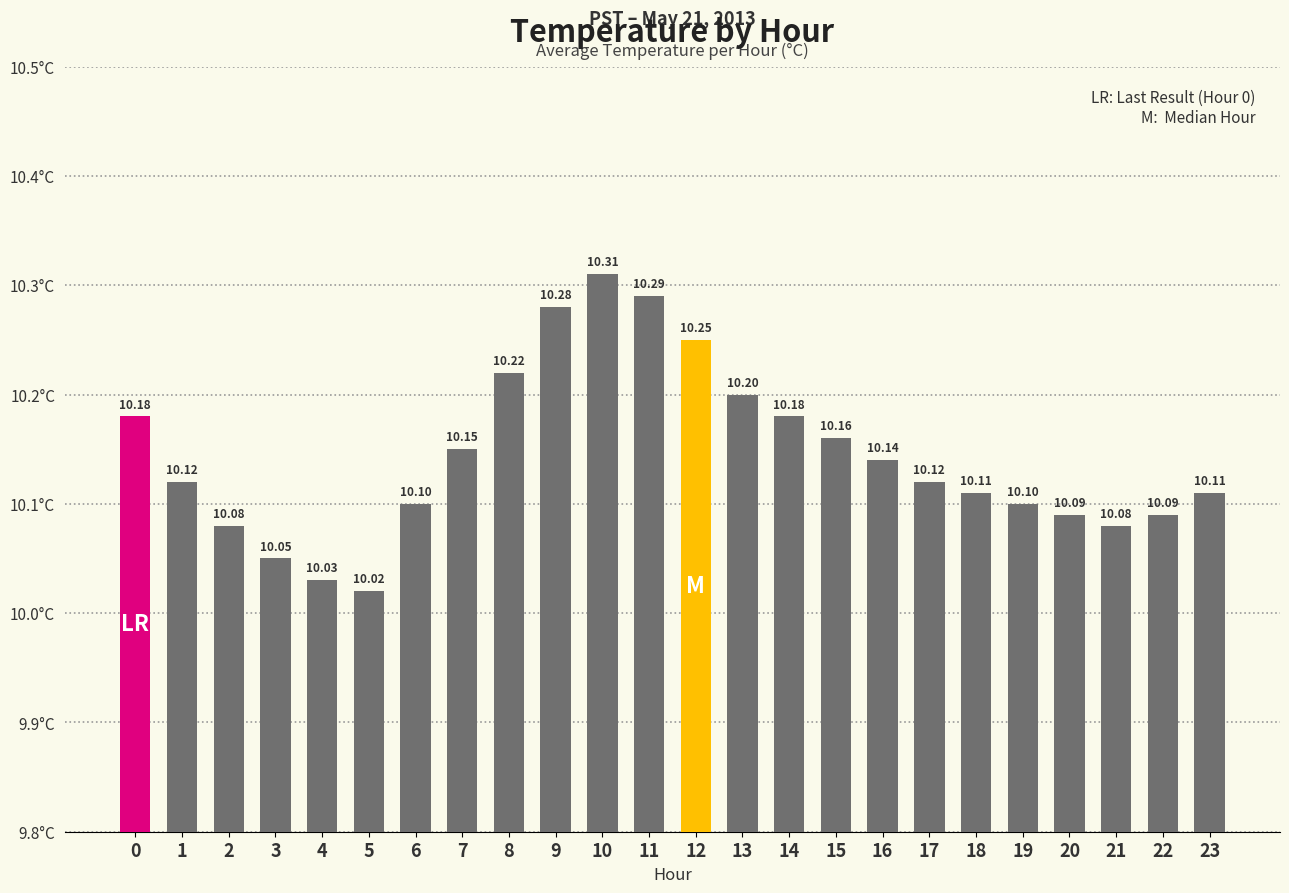

Count the number of categories in the chart.

24